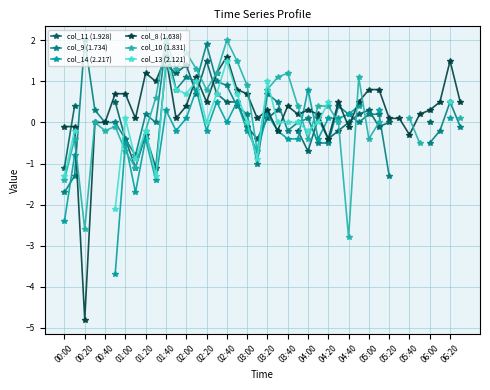

True or false: col_8 (1.638) has a value of -7.6 at 00:20.

False